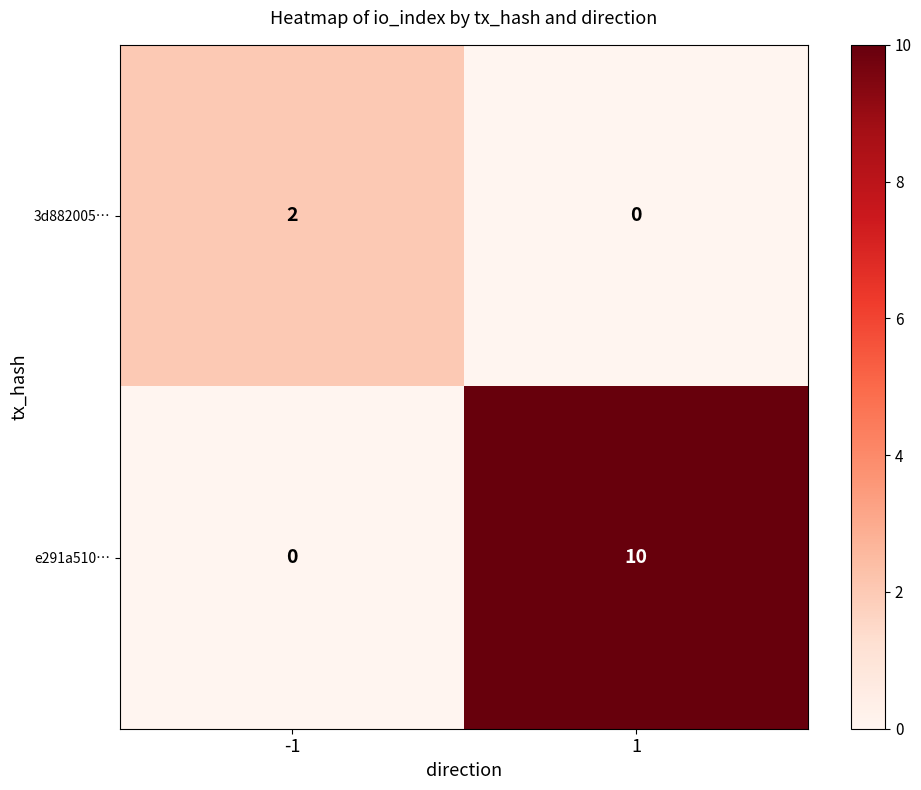

What is the maximum value shown in the chart?

10